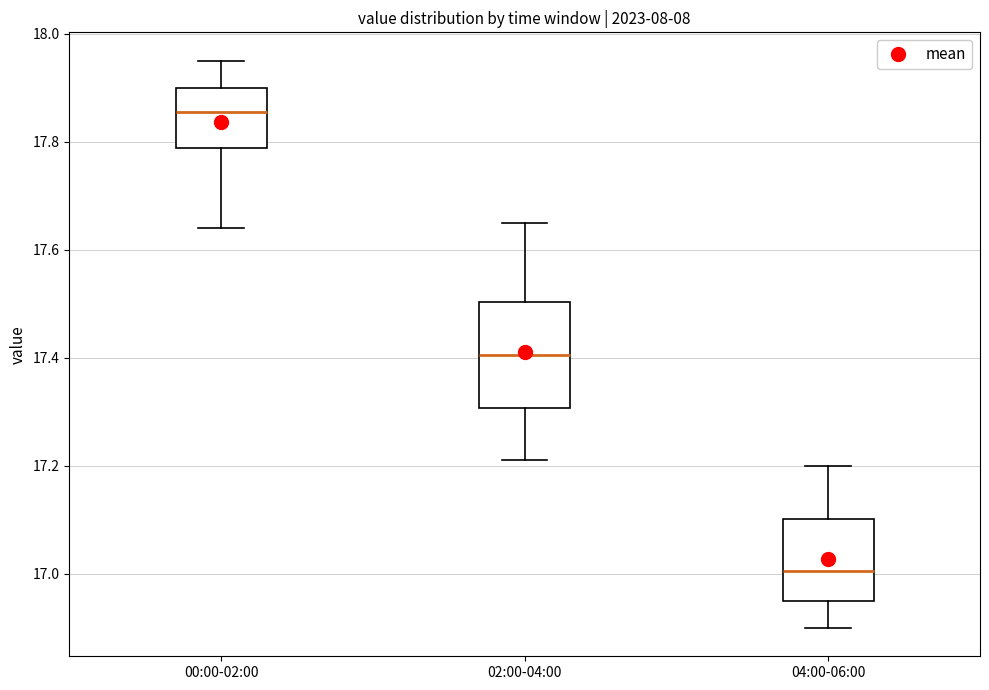

Reading left to right, read every box against the y-axis: the position of its median line, the range the box covers, and the ends of its whiskers. The values are not printed on the chart, so give them approximately, as read against the axis.

00:00-02:00: median 17.86, box 17.78 to 17.90, whiskers 17.64 to 17.96
02:00-04:00: median 17.40, box 17.30 to 17.50, whiskers 17.22 to 17.66
04:00-06:00: median 17.00, box 16.96 to 17.10, whiskers 16.90 to 17.20